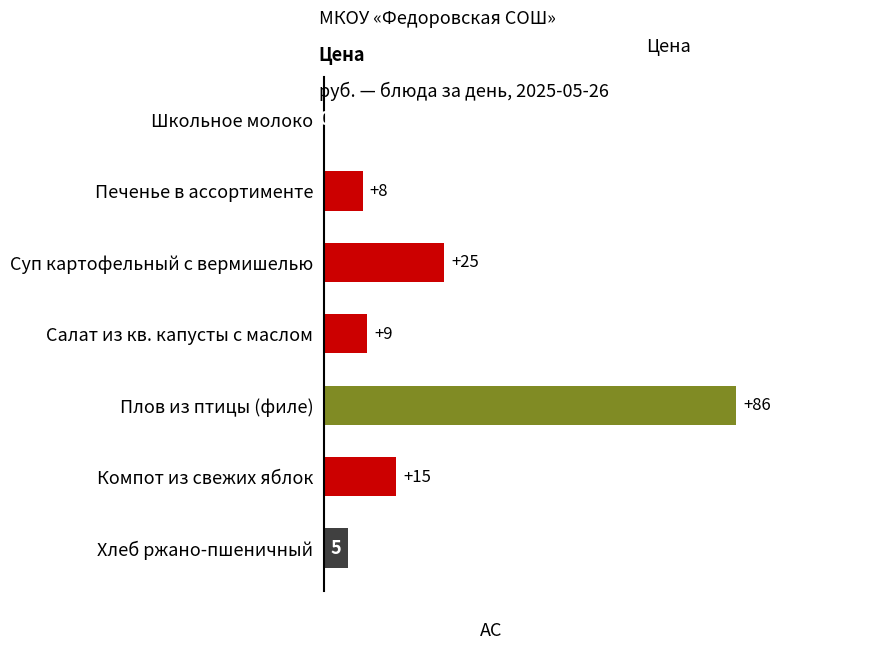

What is the change in value from Школьное молоко to Салат из кв. капусты с маслом?

+9